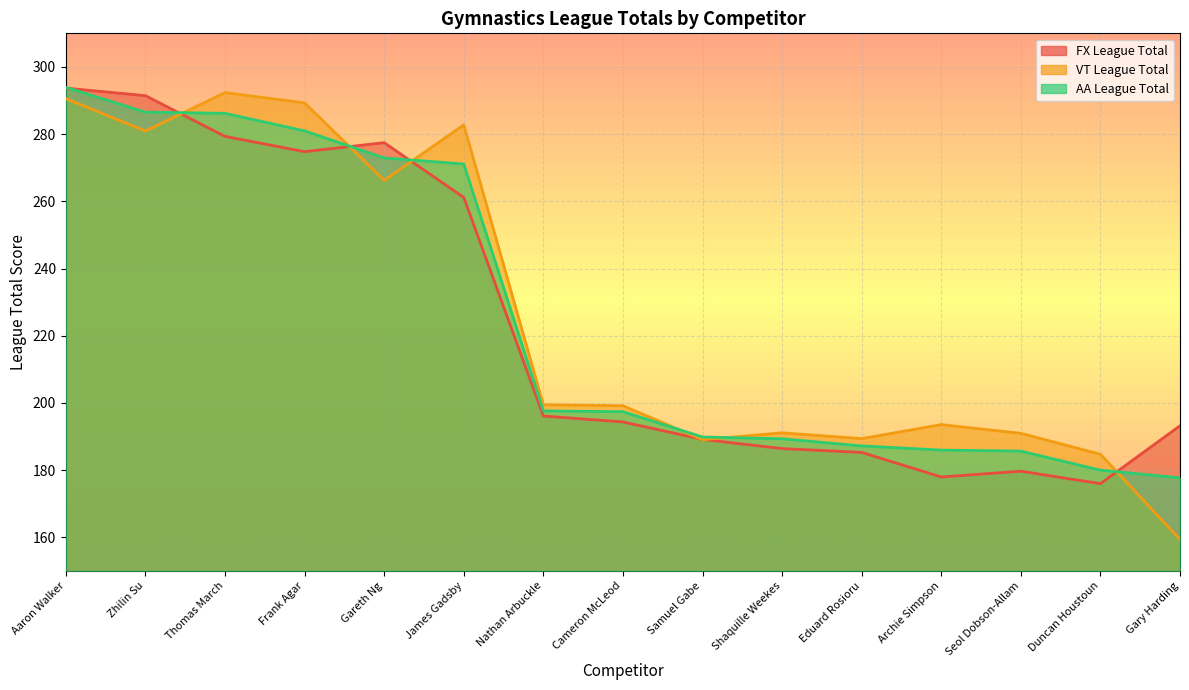

Count the number of categories in the chart.

15